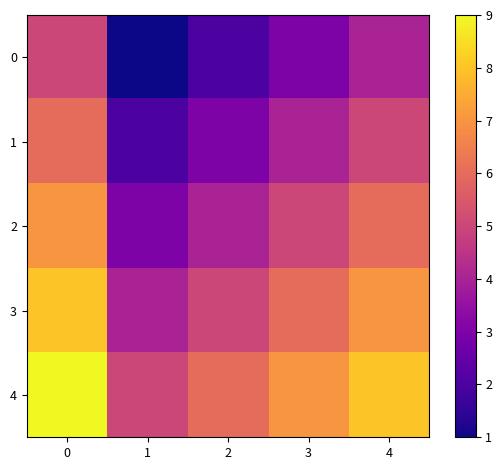

At 2, list the series in order from smallest to largest.

row_0, row_1, row_2, row_3, row_4